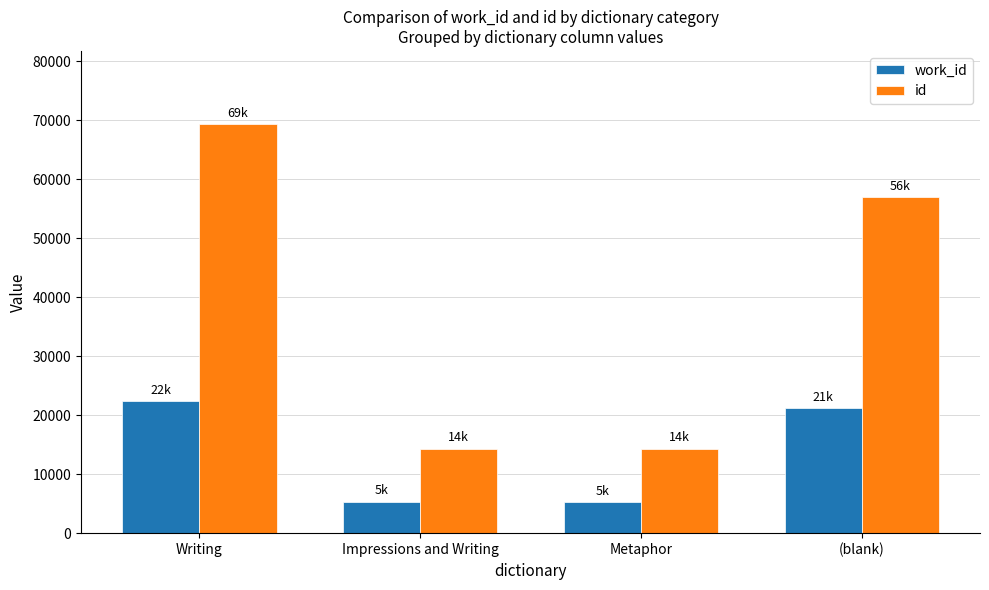

What is the sum of the id values at Metaphor and (blank)?

71217